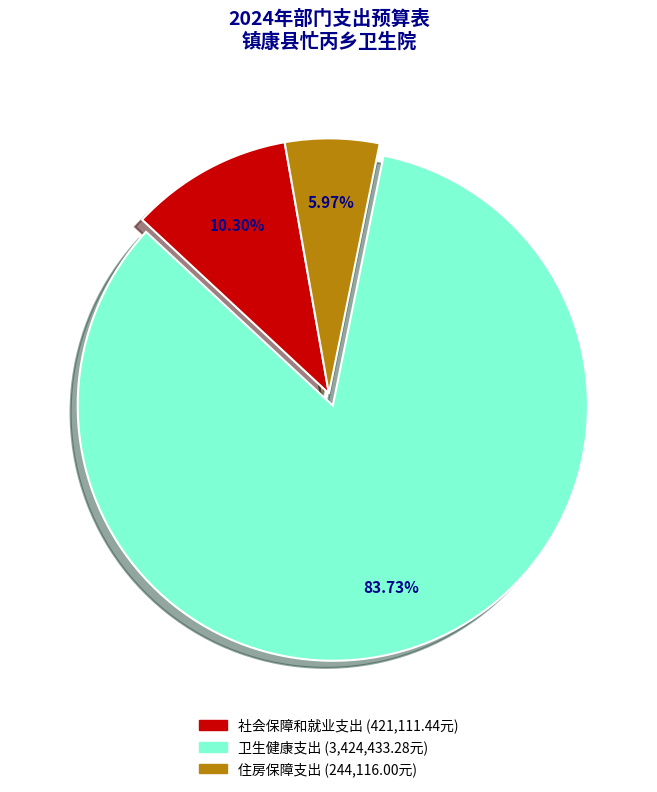

To the nearest percent, what portion does 卫生健康支出 represent?

84%